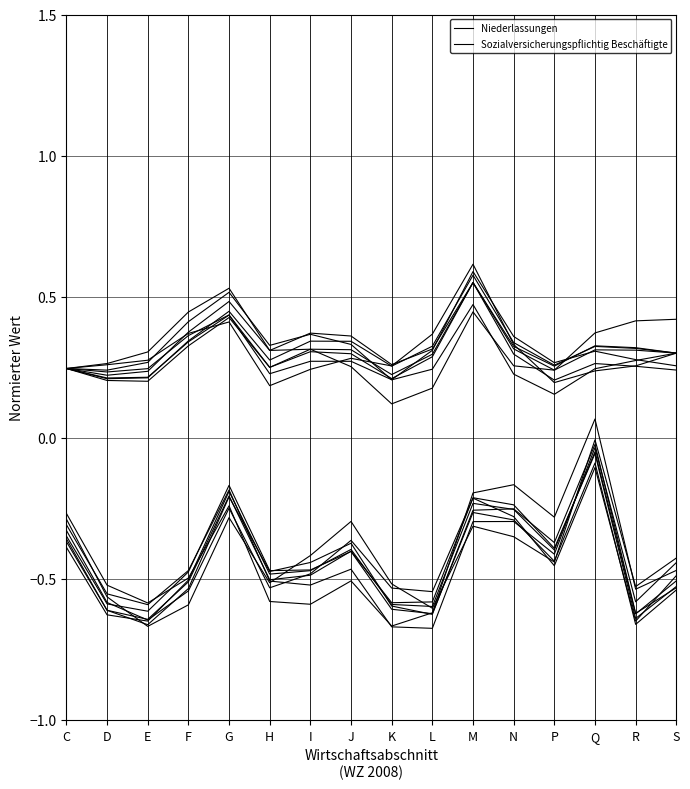

At which category does the chart reach its peak across all series?

M